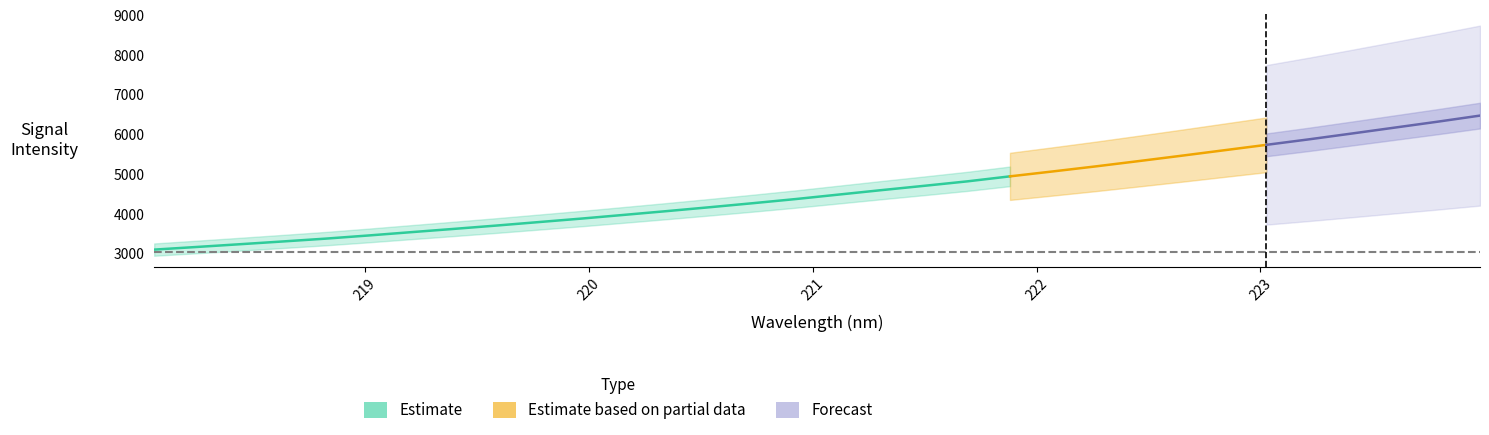

What is the greatest value displayed?

6478.2